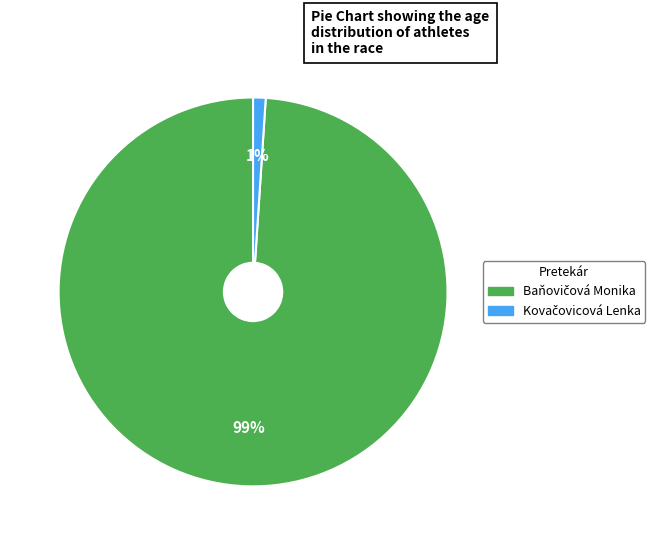

Count the number of slices in the pie.

2